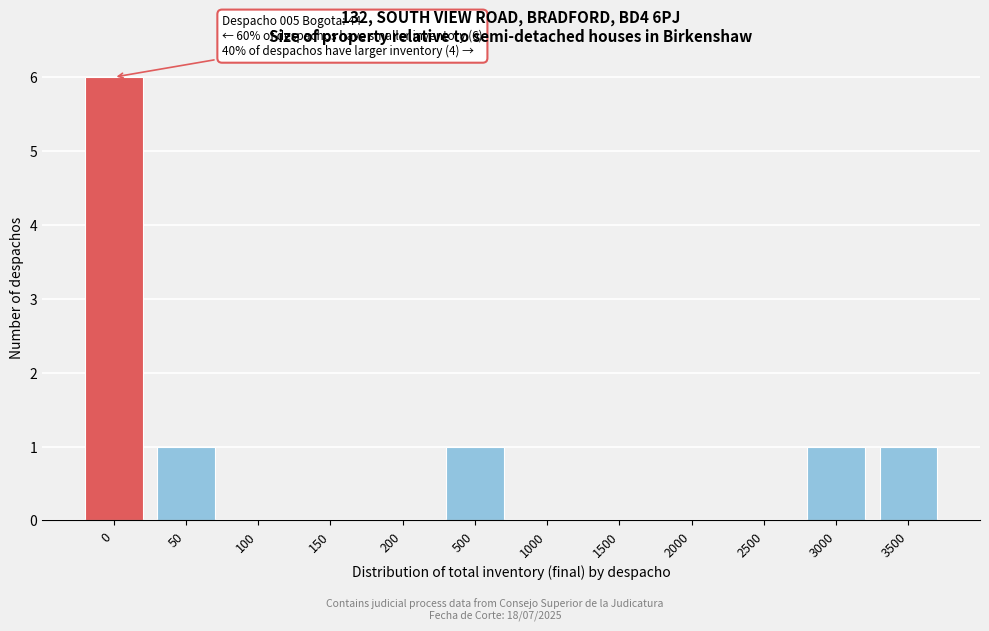

Reading left to right, transcribe all the data shown in this chart.

0=6	50=1	100=0	150=0	200=0	500=1	1000=0	1500=0	2000=0	2500=0	3000=1	3500=1